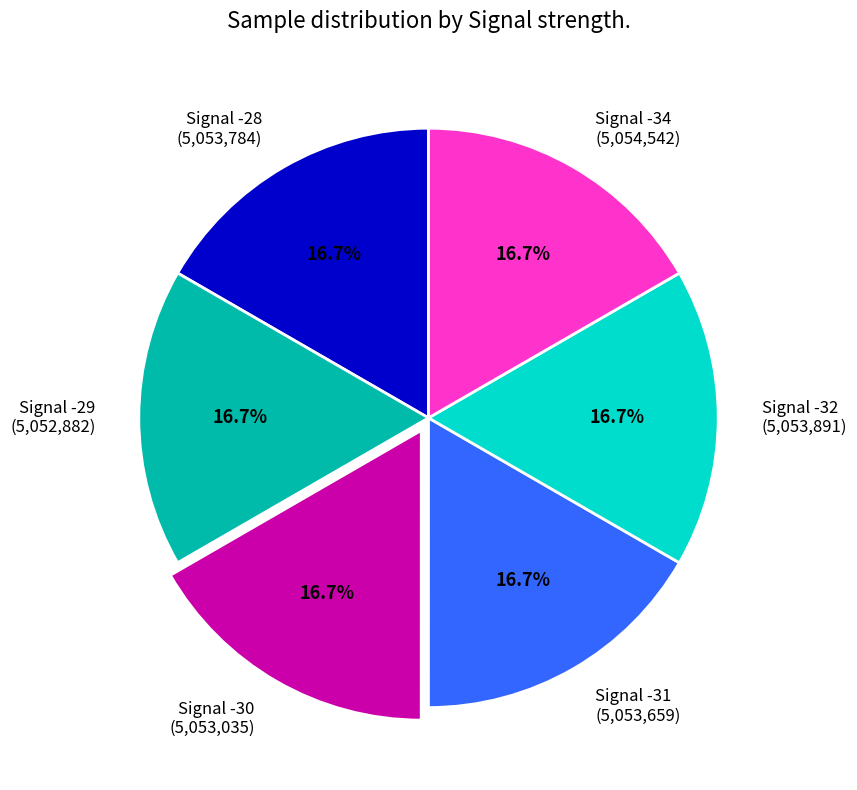

Does any single category account for the majority?

No